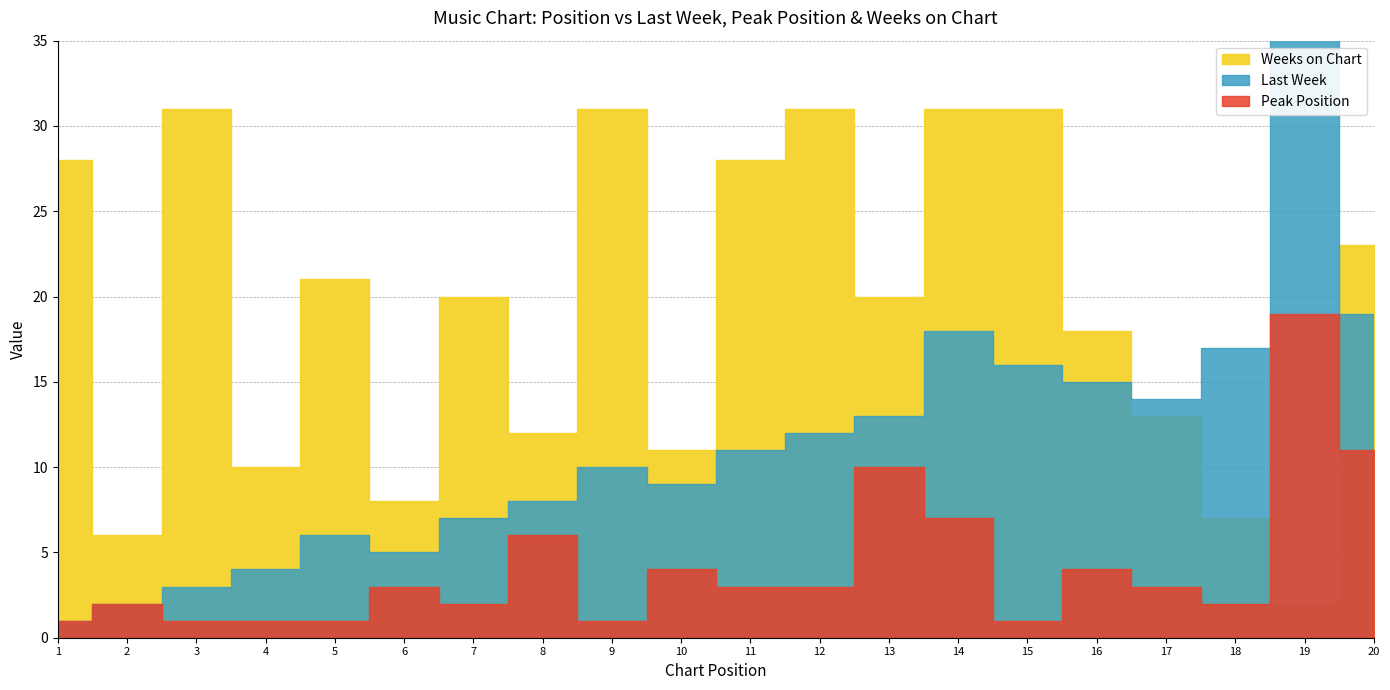

Reading left to right, transcribe all the data shown in this chart.

Last Week: 1	2	3	4	6	5	7	8	10	9	11	12	13	18	16	15	14	17	80	19
Peak Position: 1	2	1	1	1	3	2	6	1	4	3	3	10	7	1	4	3	2	19	11
Weeks on Chart: 28	6	31	10	21	8	20	12	31	11	28	31	20	31	31	18	13	7	2	23